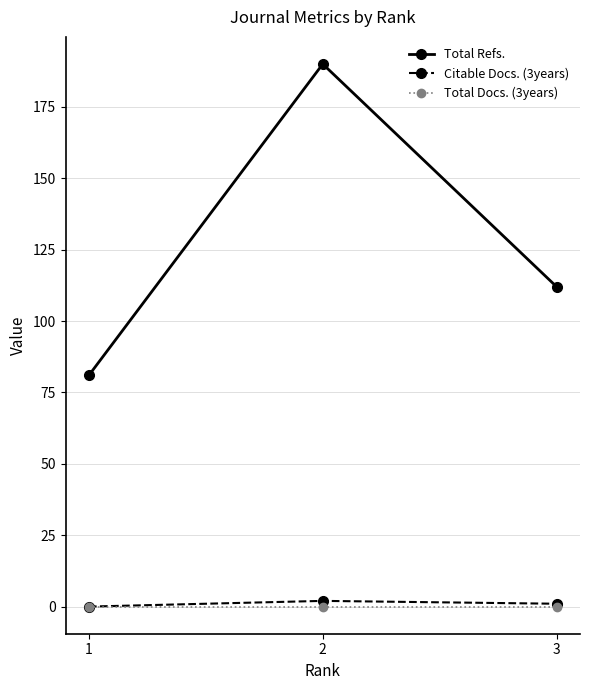

At how many categories does at least one series exceed 163?

1